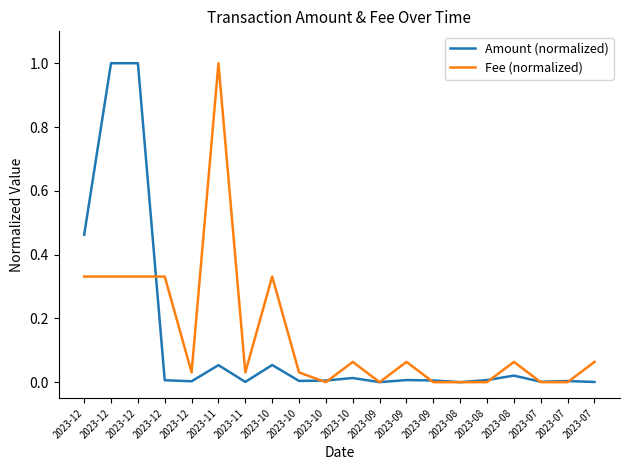

Is this an area chart (filled region under the line)?

No